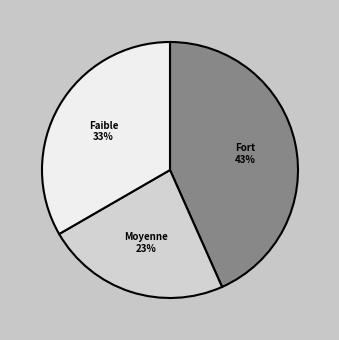

Rank the categories by value from highest to lowest.

Fort, Faible, Moyenne